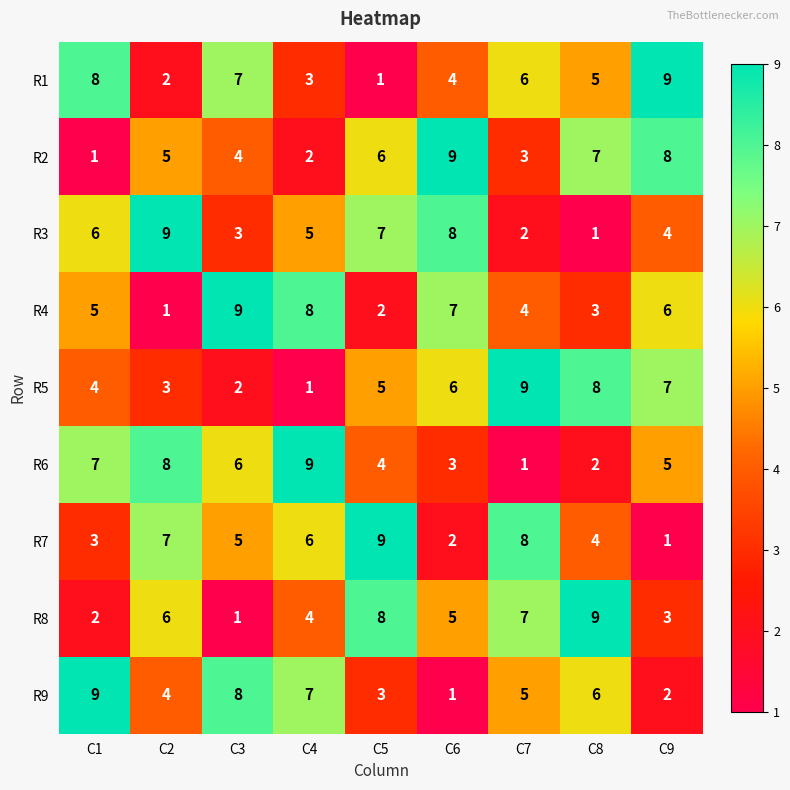

At how many categories does at least one series exceed 2?

9